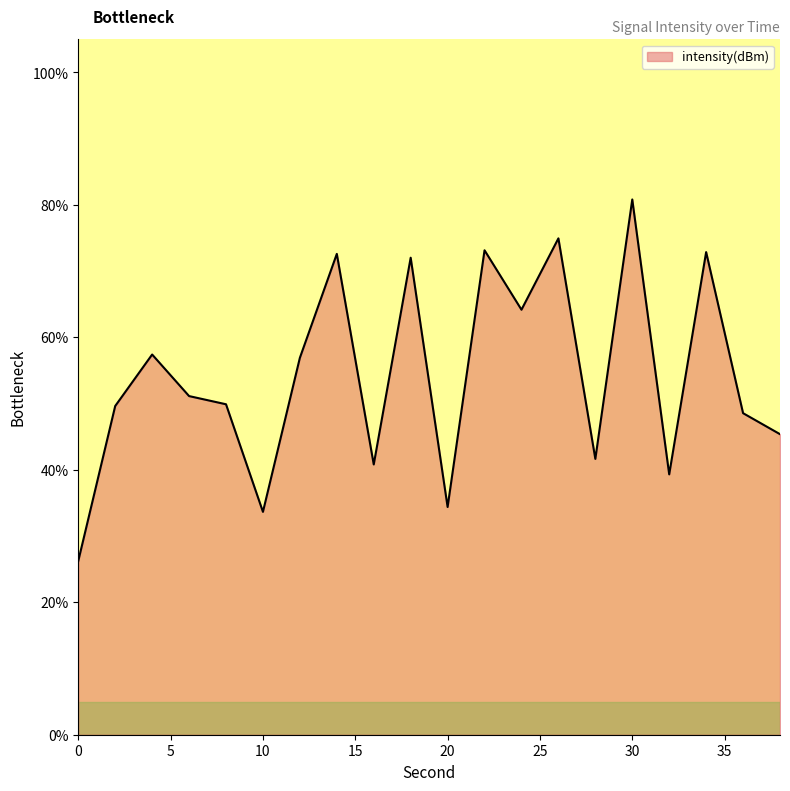

What is the difference between the maximum and minimum values?

54.6